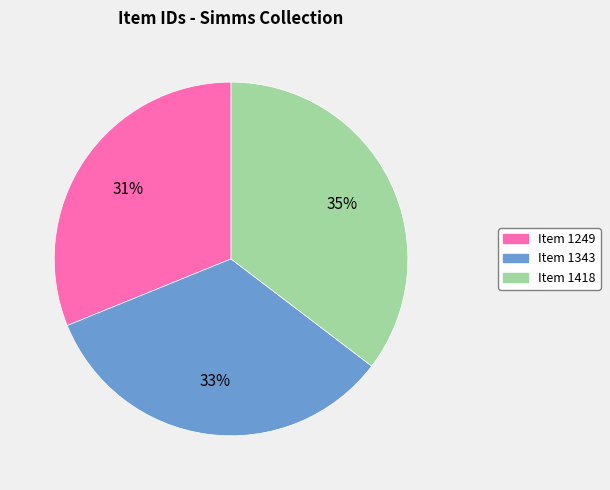

The Item 1418 slice represents 45% of the pie. True or false?

False